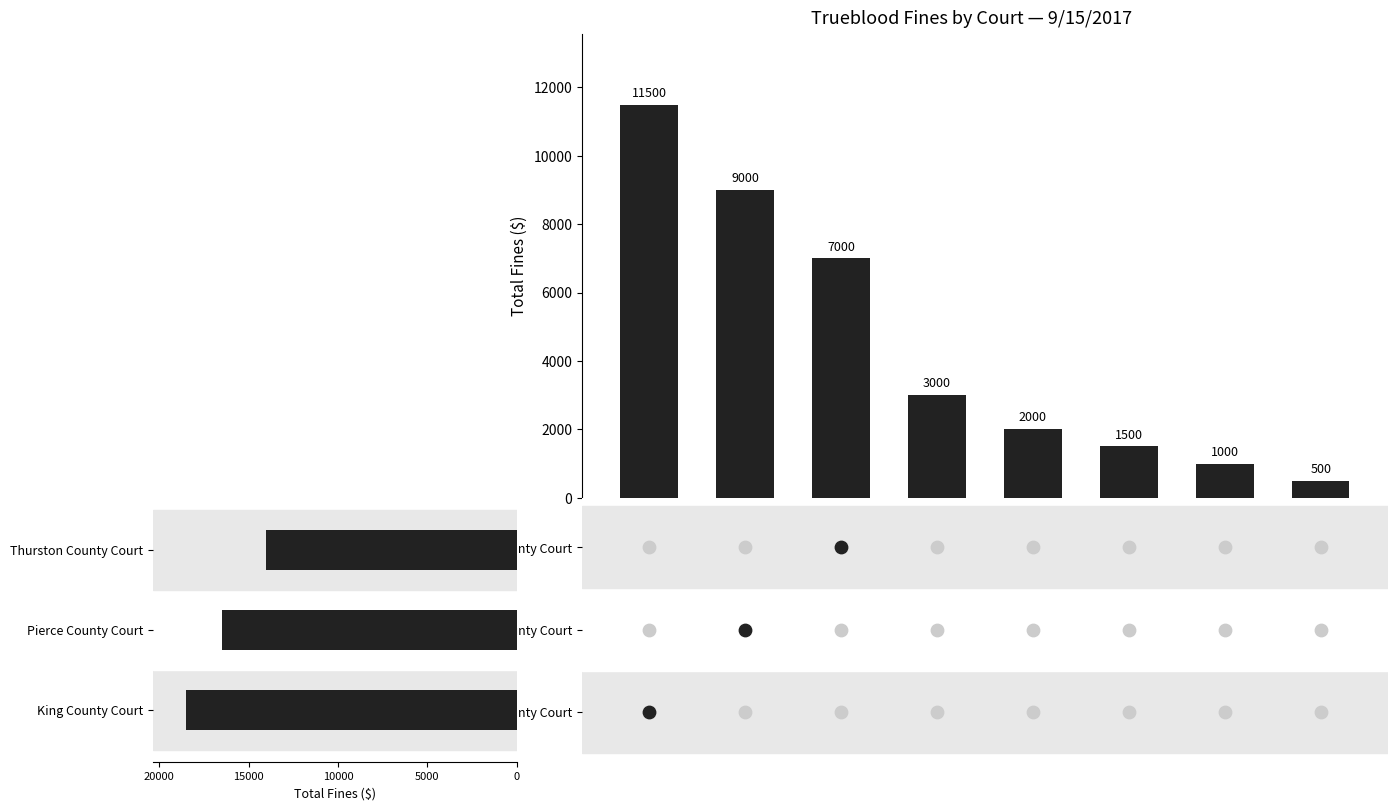

What is the change in value from 10000 to 7?

-6500